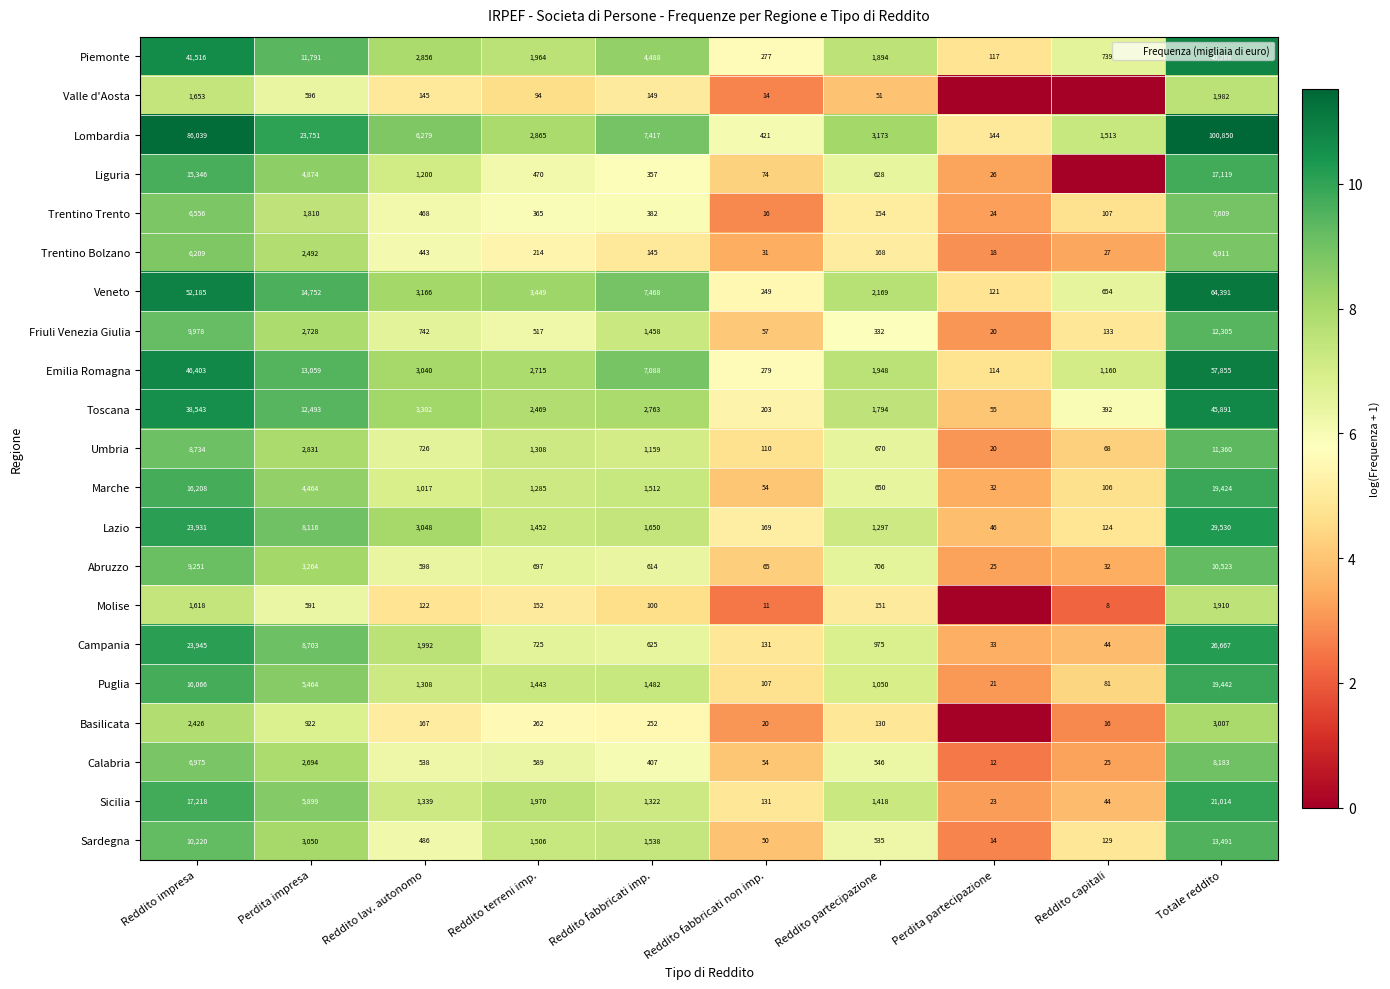

What is the difference between the Valle d'Aosta values at Reddito partecipazione and Reddito fabbricati imp.?

1.1